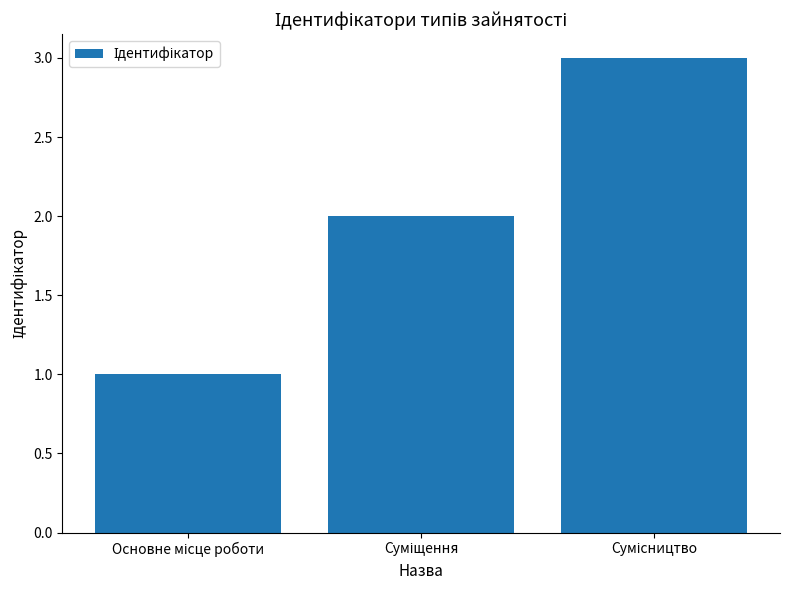

Count the values in the range 1 to 3.

3